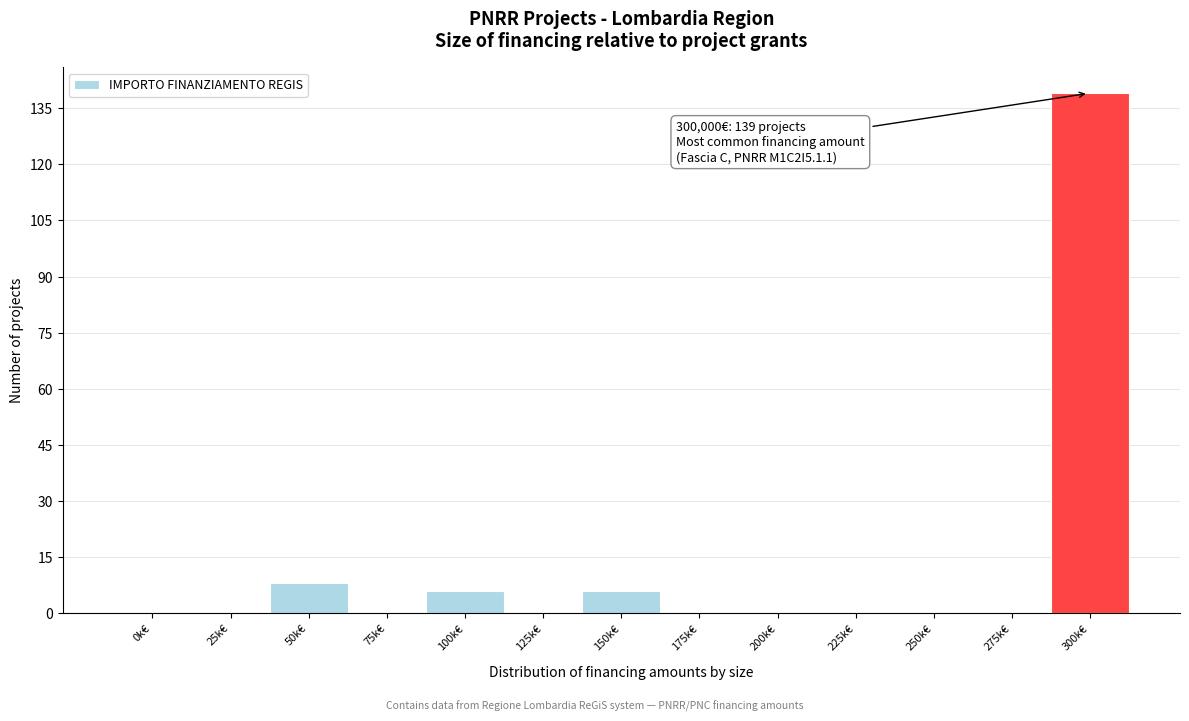

Reading left to right, what are all the values shown in this chart?

0k€=0	25k€=0	50k€=8	75k€=0	100k€=6	125k€=0	150k€=6	175k€=0	200k€=0	225k€=0	250k€=0	275k€=0	300k€=139